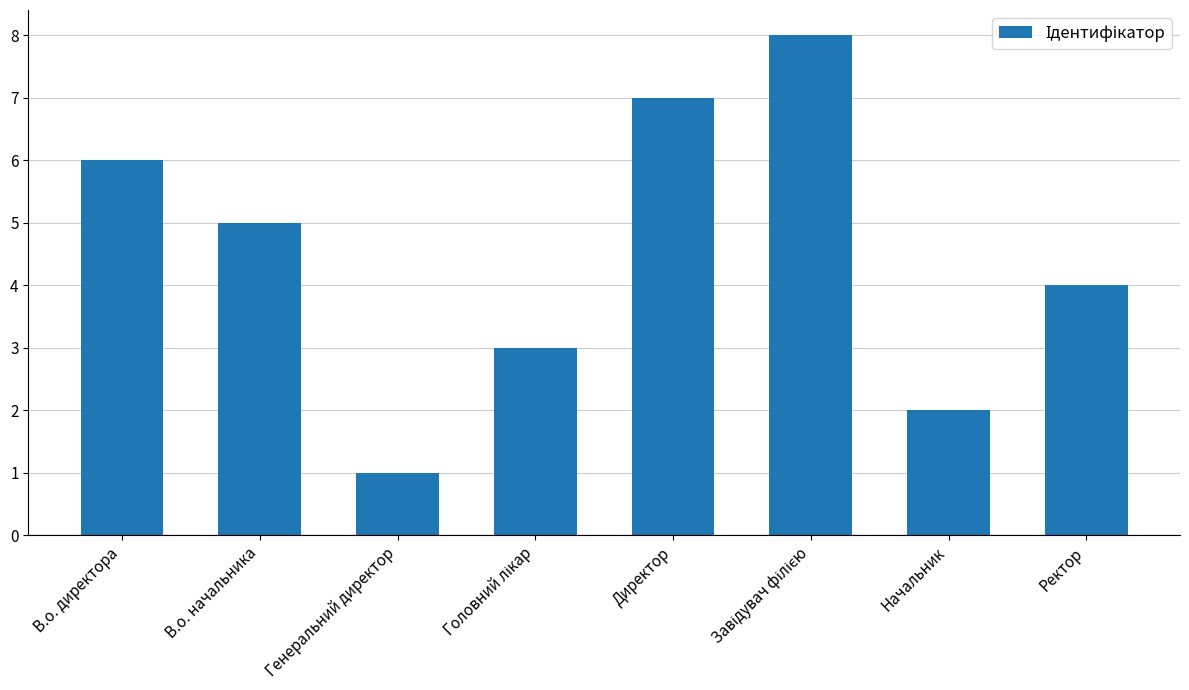

Which category has the lowest value across all series?

Генеральний директор